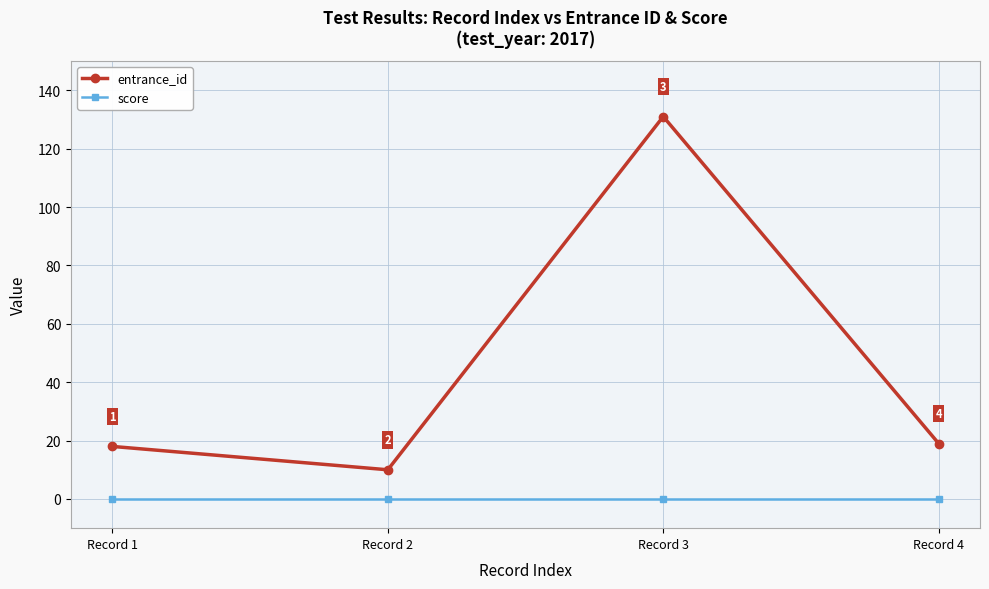

What is the greatest value displayed?

131